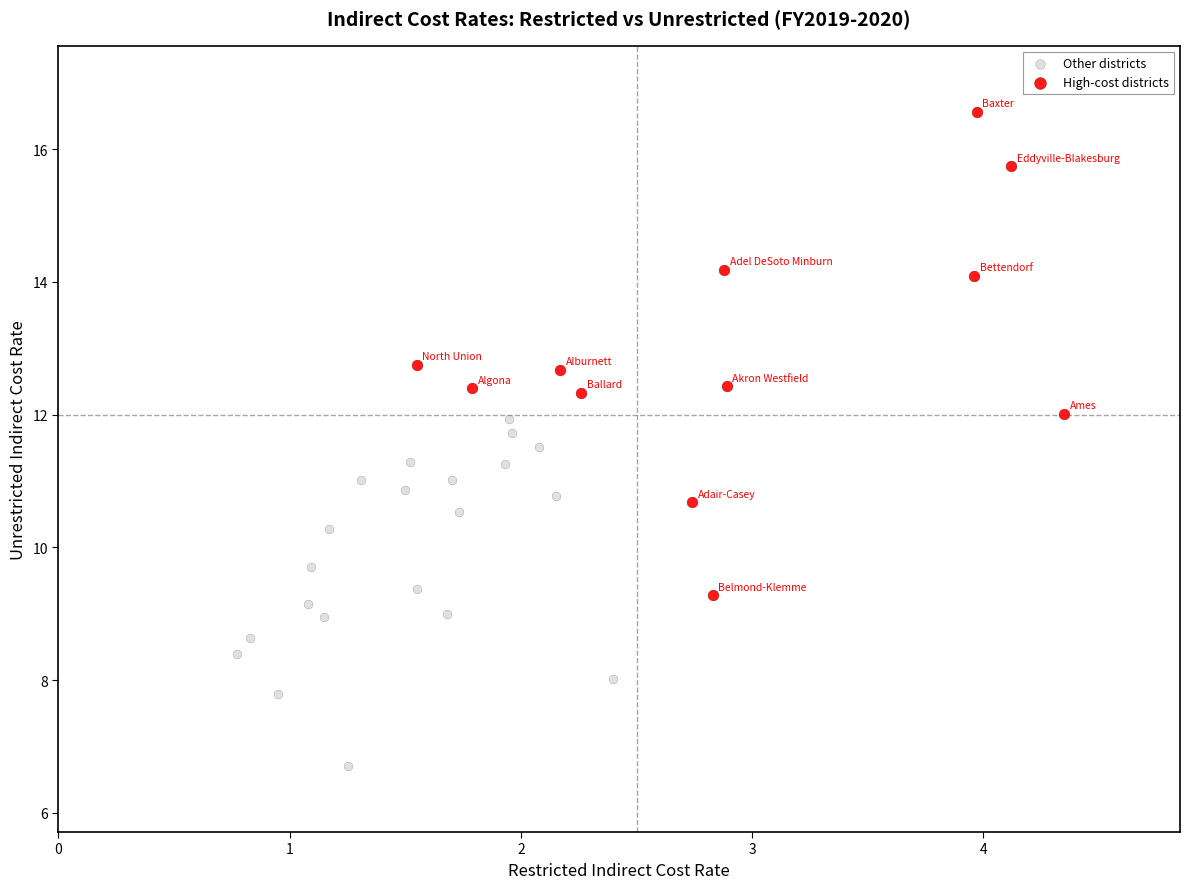

Which series reaches the minimum Y coordinate?

Other districts